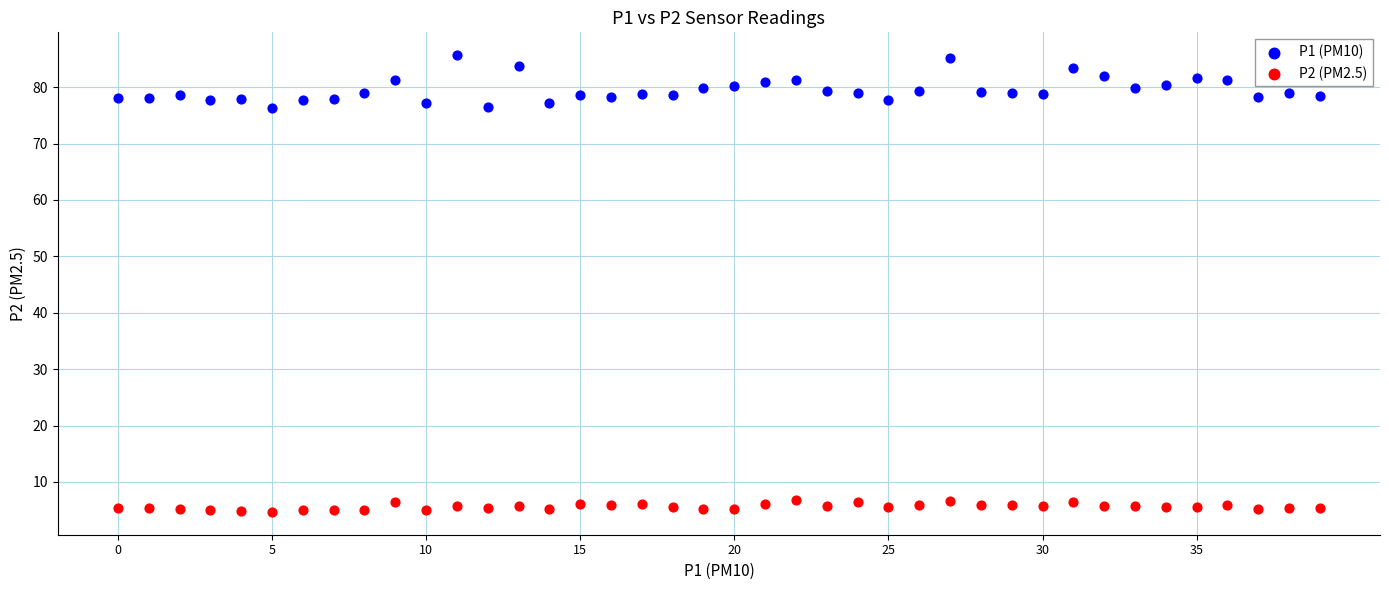

Which series contains the lowest Y value?

P2 (PM2.5)